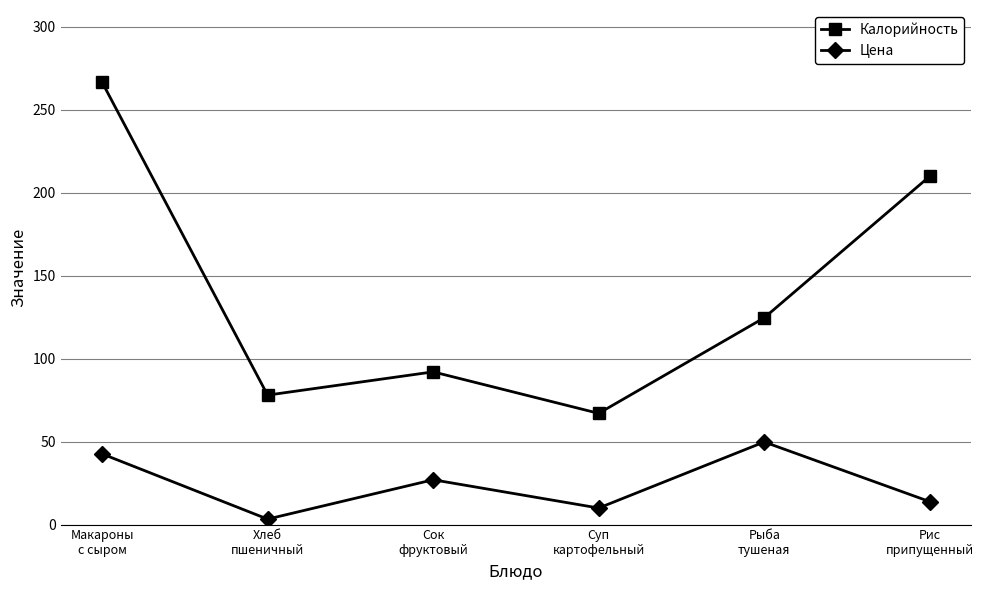

Does the chart display data point markers on the line(s)?

Yes